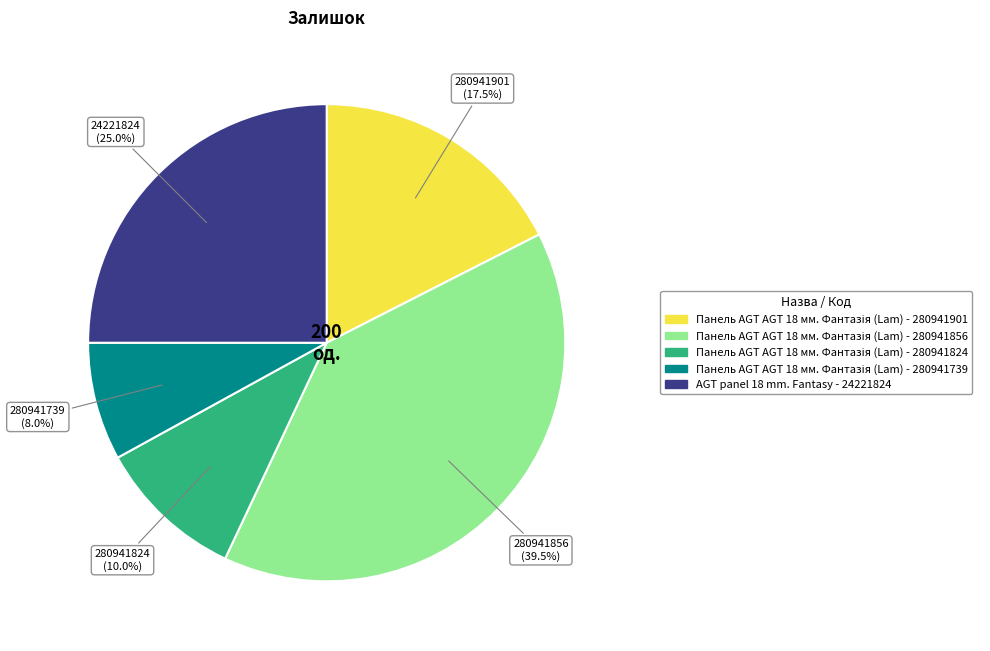

Does any single category account for the majority?

No